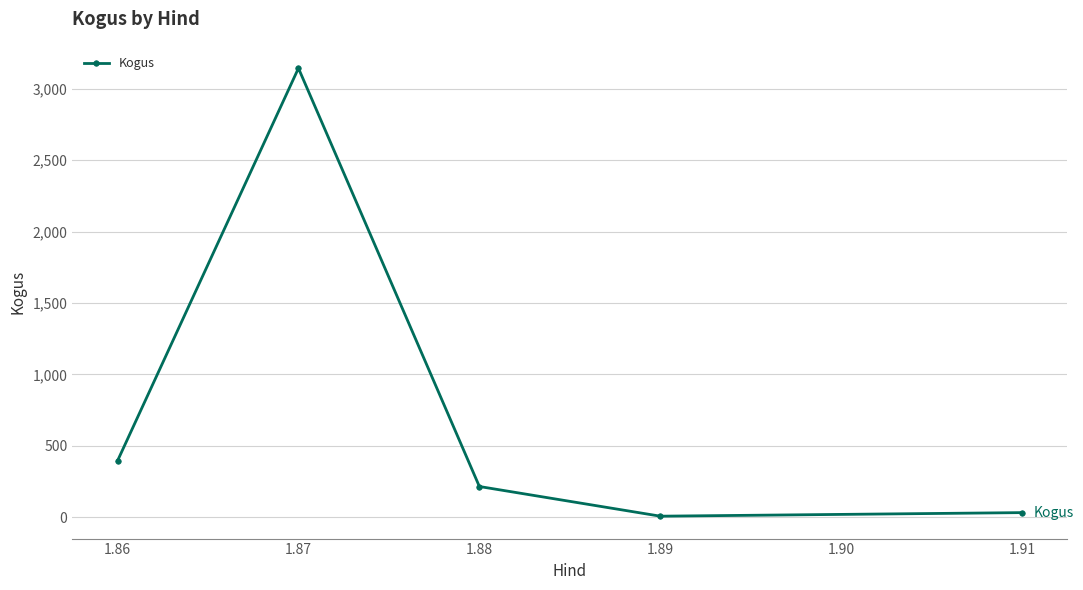

What is the value of the 2nd point from the left?

3145